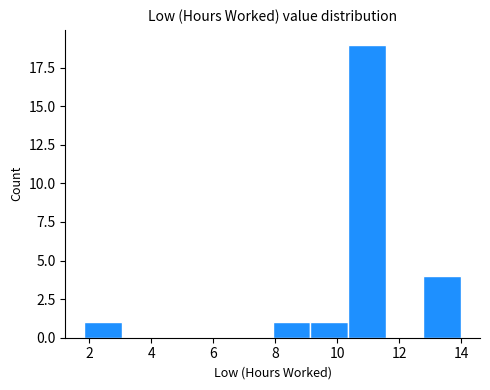

What is the height of the bar covering 12.8 to 14.0 on the x-axis? Neither the bar edges nor the heights are printed on the chart, so give them approximately, as read against the axes.

4